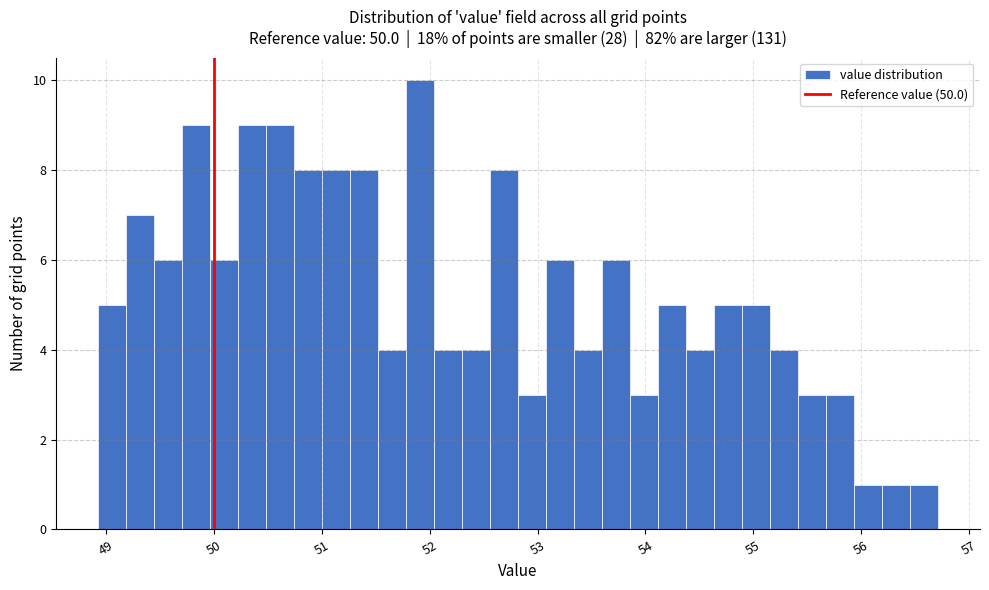

Read against the x-axis, roughly where is the centre of the tallest bar?

51.9